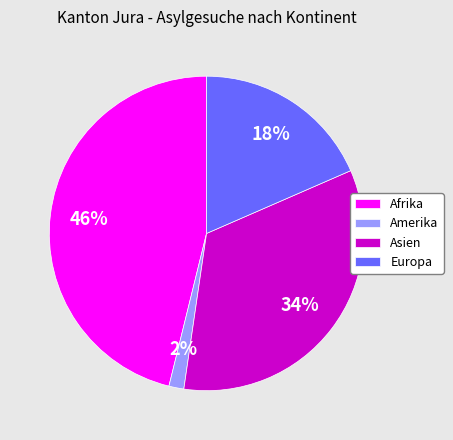

To the nearest percent, what portion does Amerika represent?

2%